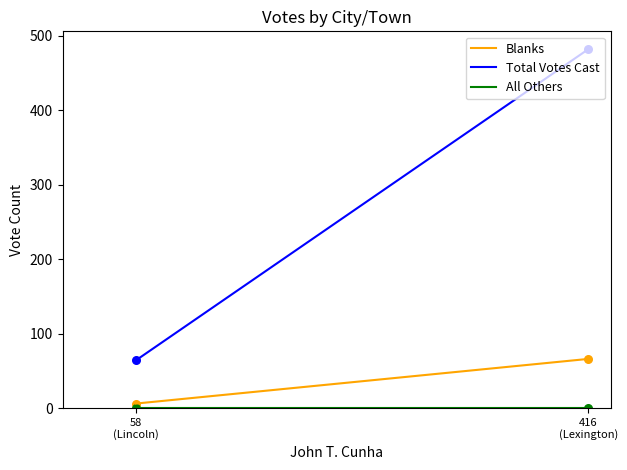

What are all the series names shown in the legend?

Blanks, Total Votes Cast, All Others